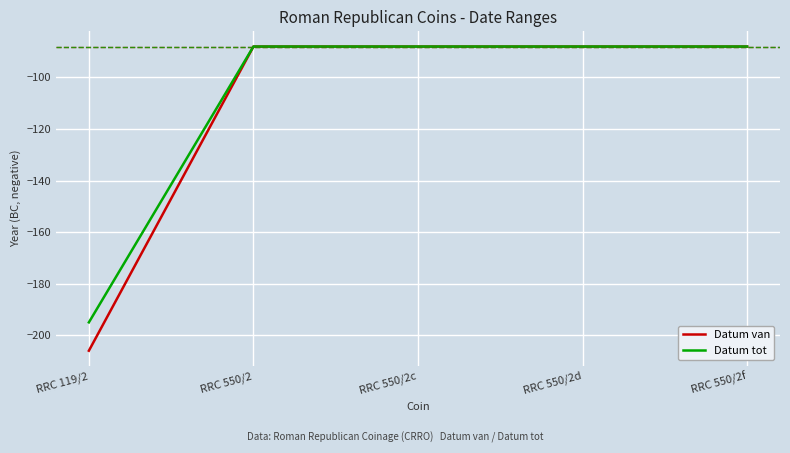

Which series has the widest spread of values?

Datum van